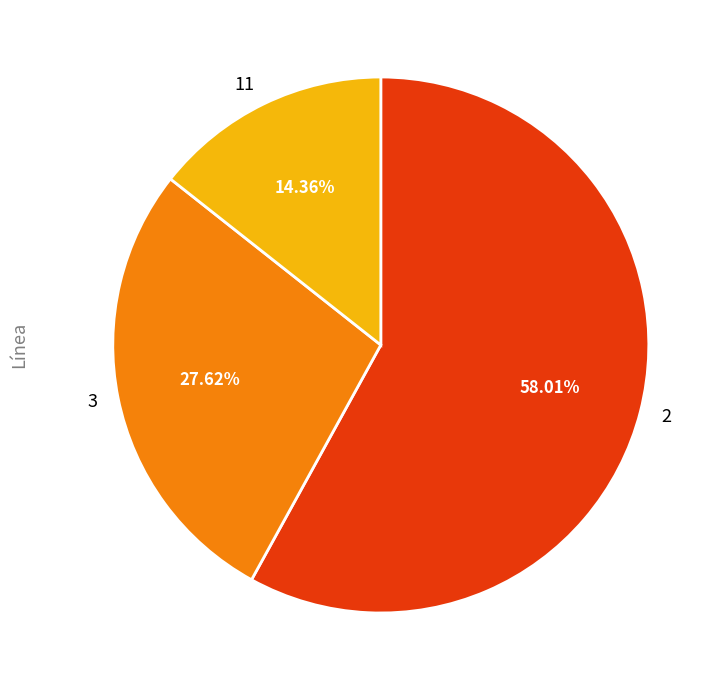

What percentage is the 11 slice, to the nearest percent?

14%